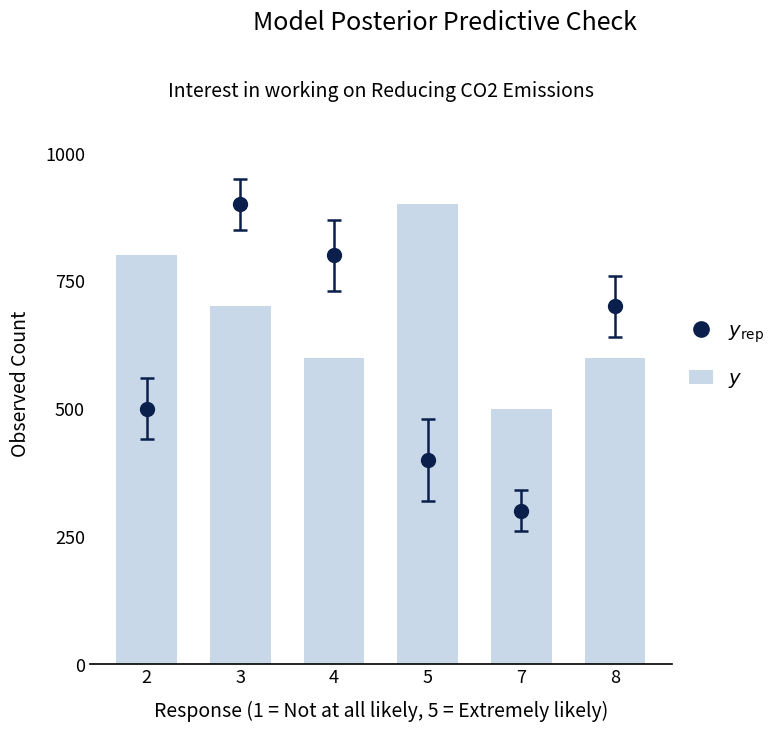

Rank the categories by value from lowest to highest.

7, 4, 8, 3, 2, 5